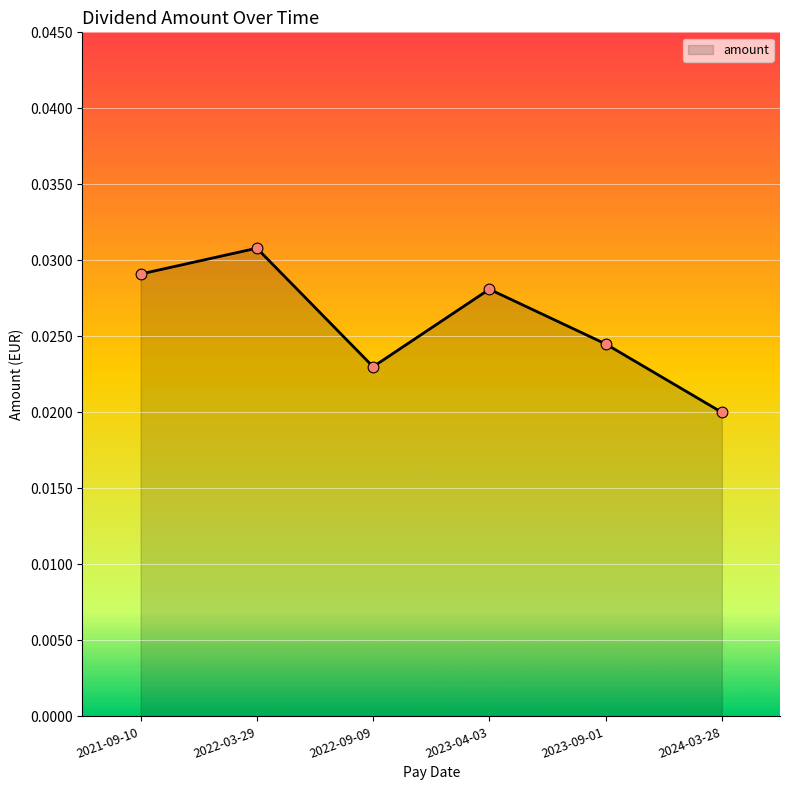

Between 2021-09-10 and 2022-03-29, which is larger?

2022-03-29